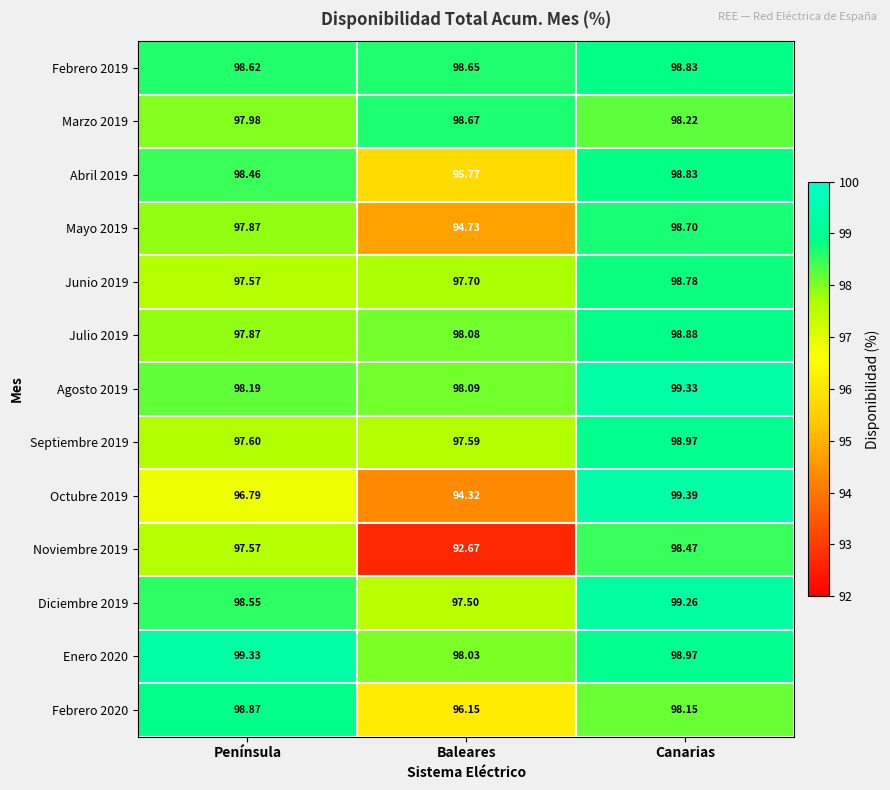

Rank the categories by Enero 2020 value from highest to lowest.

Península, Canarias, Baleares